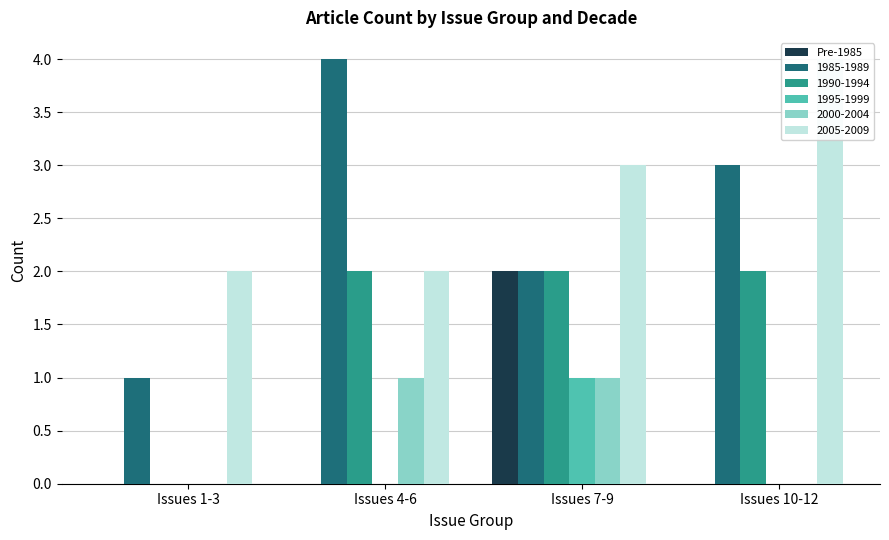

What is the change in value from Issues 1-3 to Issues 7-9?

+2